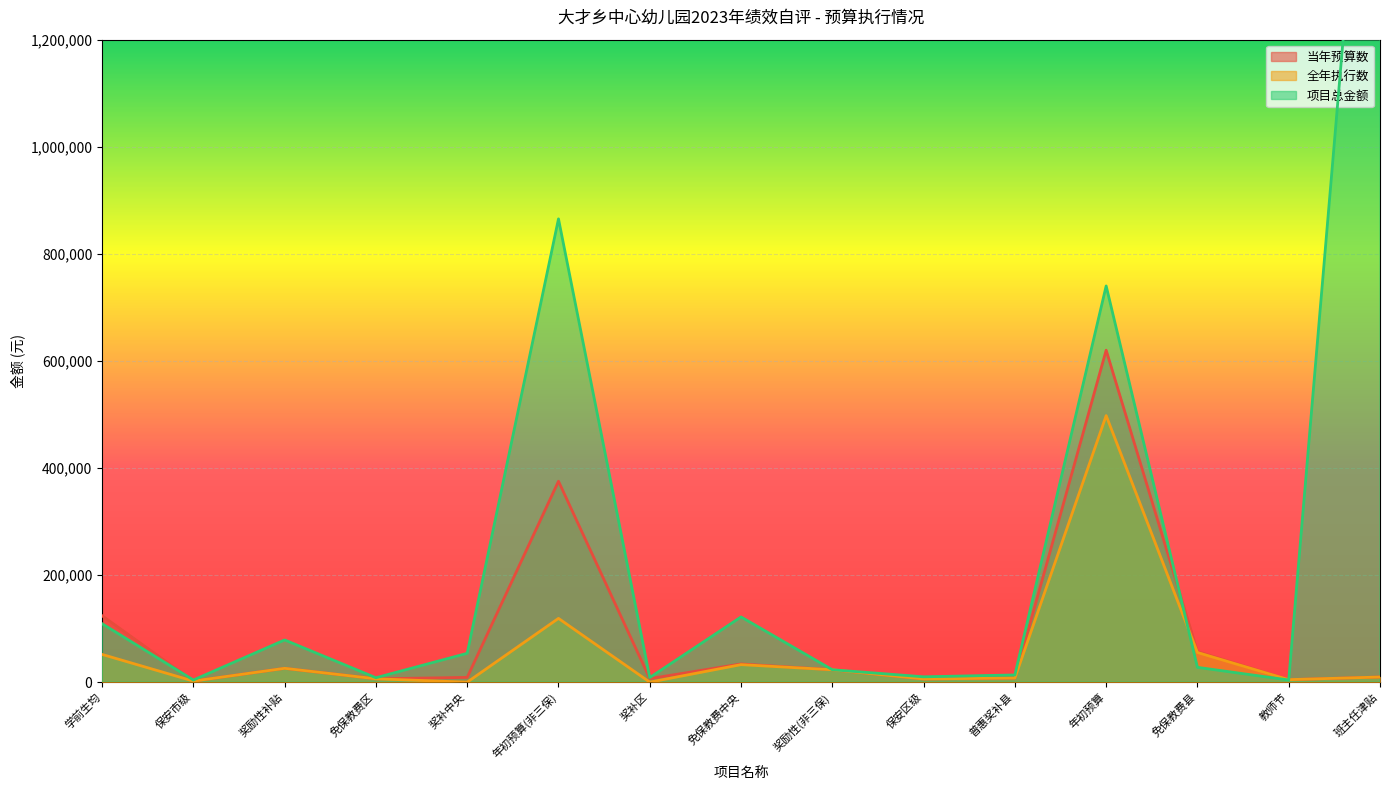

Which category has the highest value in the 当年预算数 series?

年初预算